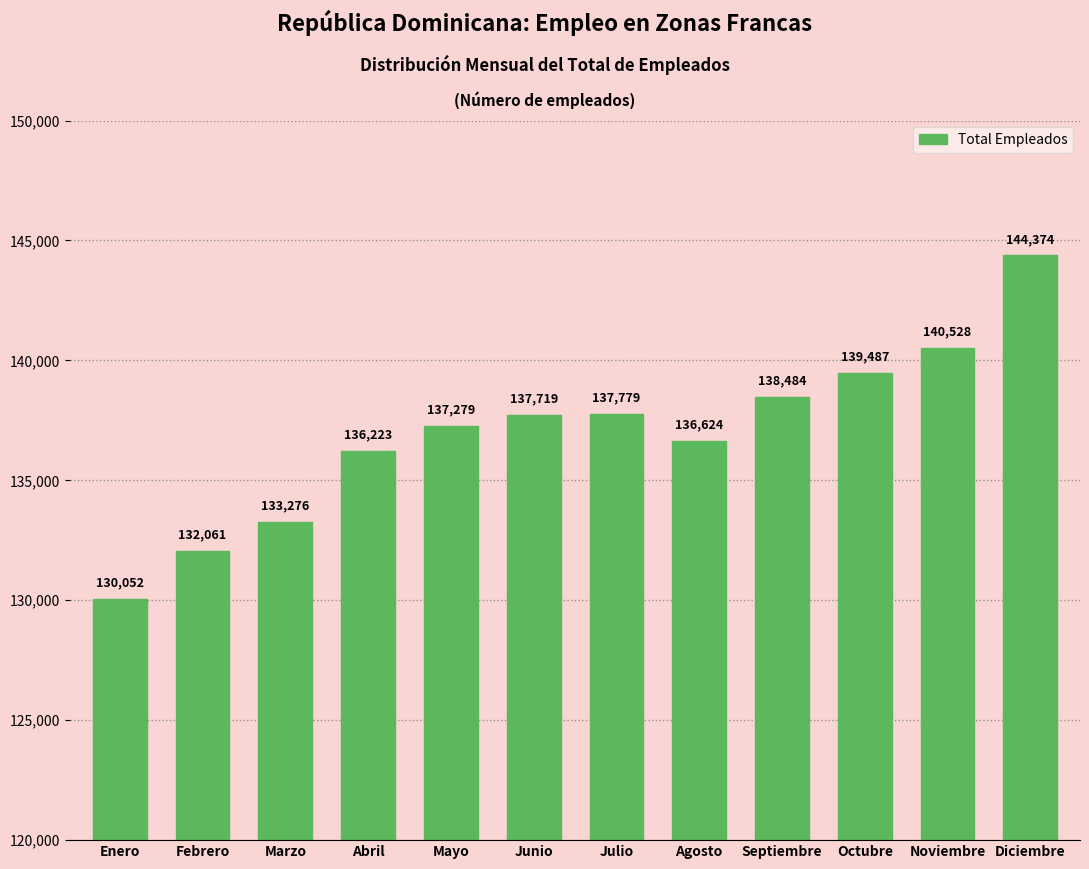

Reading right to left, transcribe all the data shown in this chart.

Diciembre=144374	Noviembre=140528	Octubre=139487	Septiembre=138484	Agosto=136624	Julio=137779	Junio=137719	Mayo=137279	Abril=136223	Marzo=133276	Febrero=132061	Enero=130052